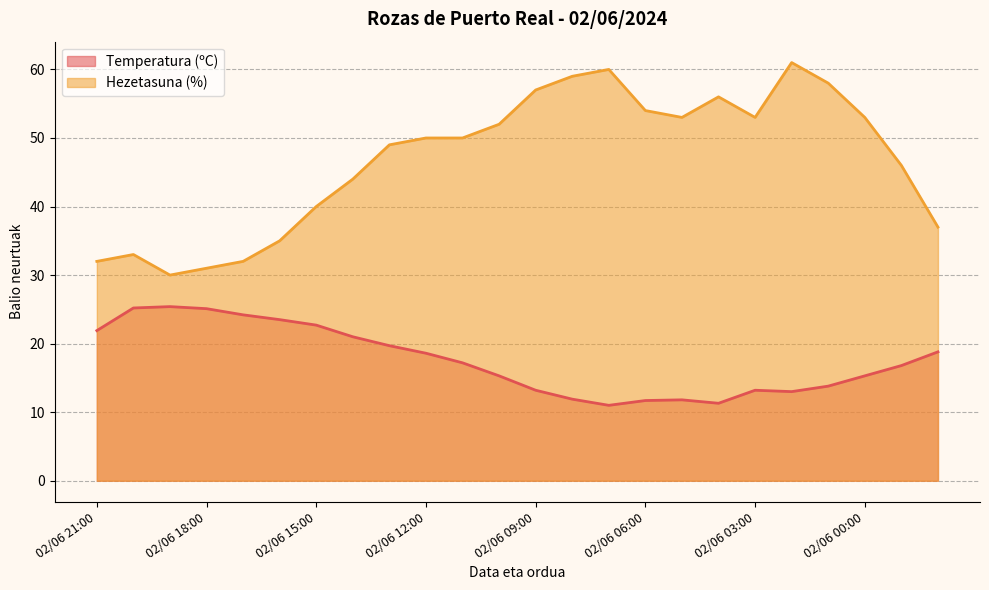

Reading right to left, extract all data points from this chart.

Temperatura (ºC): 01/06 22:00=18.8	01/06 23:00=16.8	02/06 00:00=15.3	02/06 01:00=13.8	02/06 02:00=13.0	02/06 03:00=13.2	02/06 04:00=11.3	02/06 05:00=11.8	02/06 06:00=11.7	02/06 07:00=11.0	02/06 08:00=11.9	02/06 09:00=13.2	02/06 10:00=15.3	02/06 11:00=17.2	02/06 12:00=18.6	02/06 13:00=19.7	02/06 14:00=21.0	02/06 15:00=22.7	02/06 16:00=23.5	02/06 17:00=24.2	02/06 18:00=25.1	02/06 19:00=25.4	02/06 20:00=25.2	02/06 21:00=21.9
Hezetasuna (%): 01/06 22:00=37.0	01/06 23:00=46.0	02/06 00:00=53.0	02/06 01:00=58.0	02/06 02:00=61.0	02/06 03:00=53.0	02/06 04:00=56.0	02/06 05:00=53.0	02/06 06:00=54.0	02/06 07:00=60.0	02/06 08:00=59.0	02/06 09:00=57.0	02/06 10:00=52.0	02/06 11:00=50.0	02/06 12:00=50.0	02/06 13:00=49.0	02/06 14:00=44.0	02/06 15:00=40.0	02/06 16:00=35.0	02/06 17:00=32.0	02/06 18:00=31.0	02/06 19:00=30.0	02/06 20:00=33.0	02/06 21:00=32.0